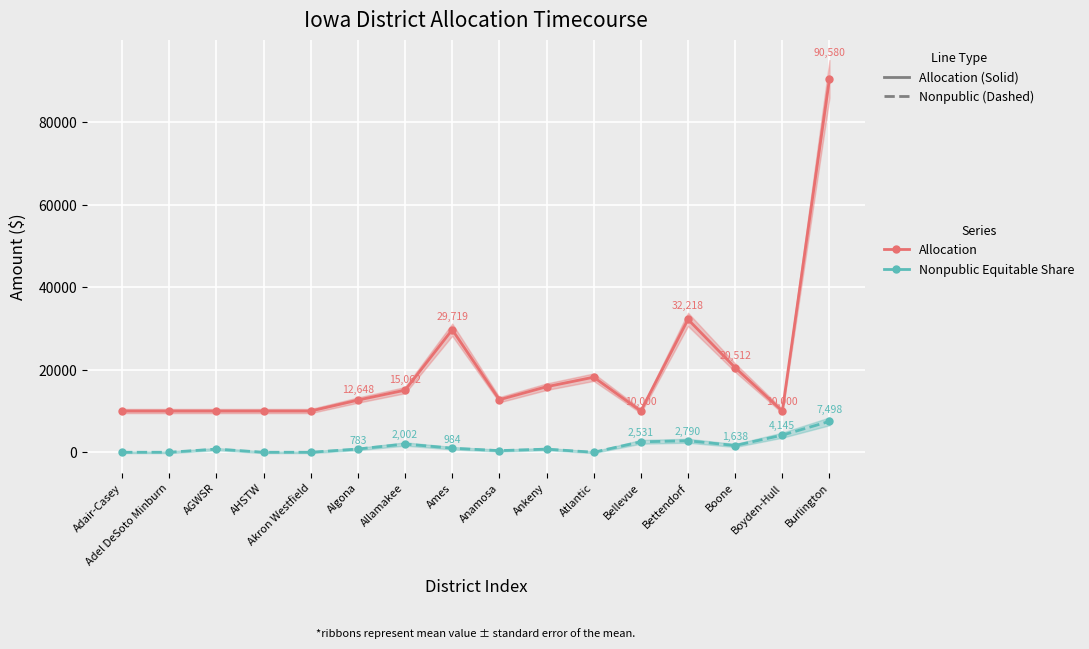

At which label does Allocation reach its peak?

Burlington